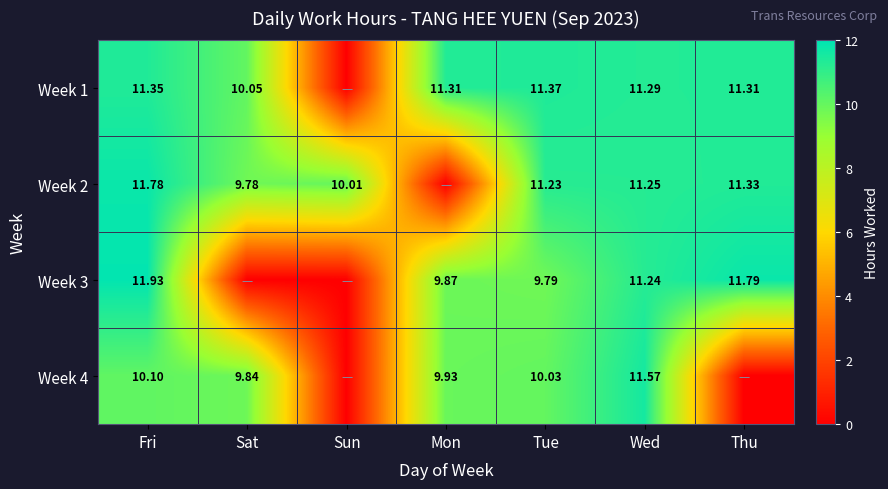

How many values in the Week 3 series are below 9?

2